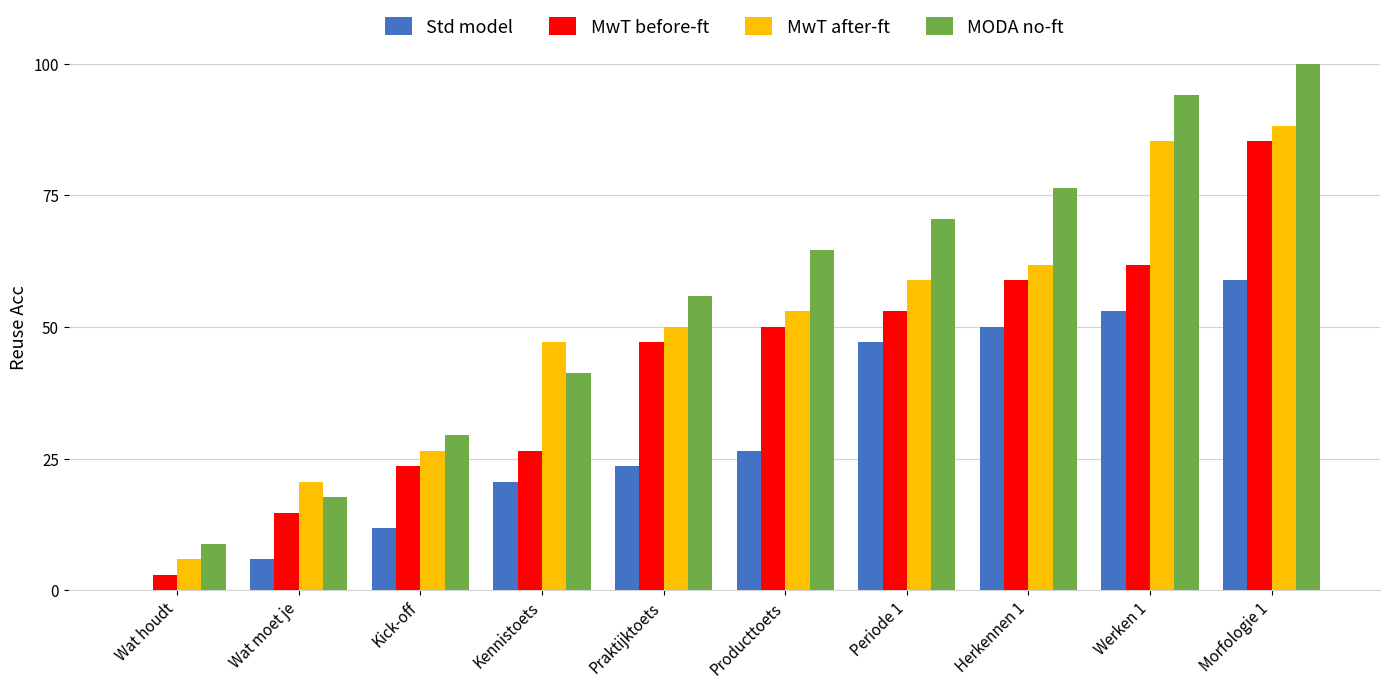

Which series changed the most between Kennistoets and Praktijktoets?

MwT before-ft